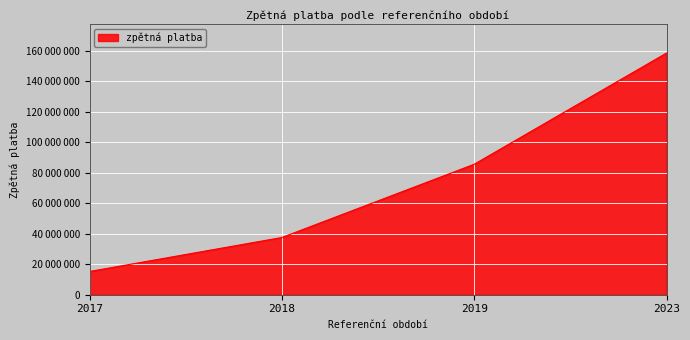

Is this an area chart (filled region under the line)?

Yes